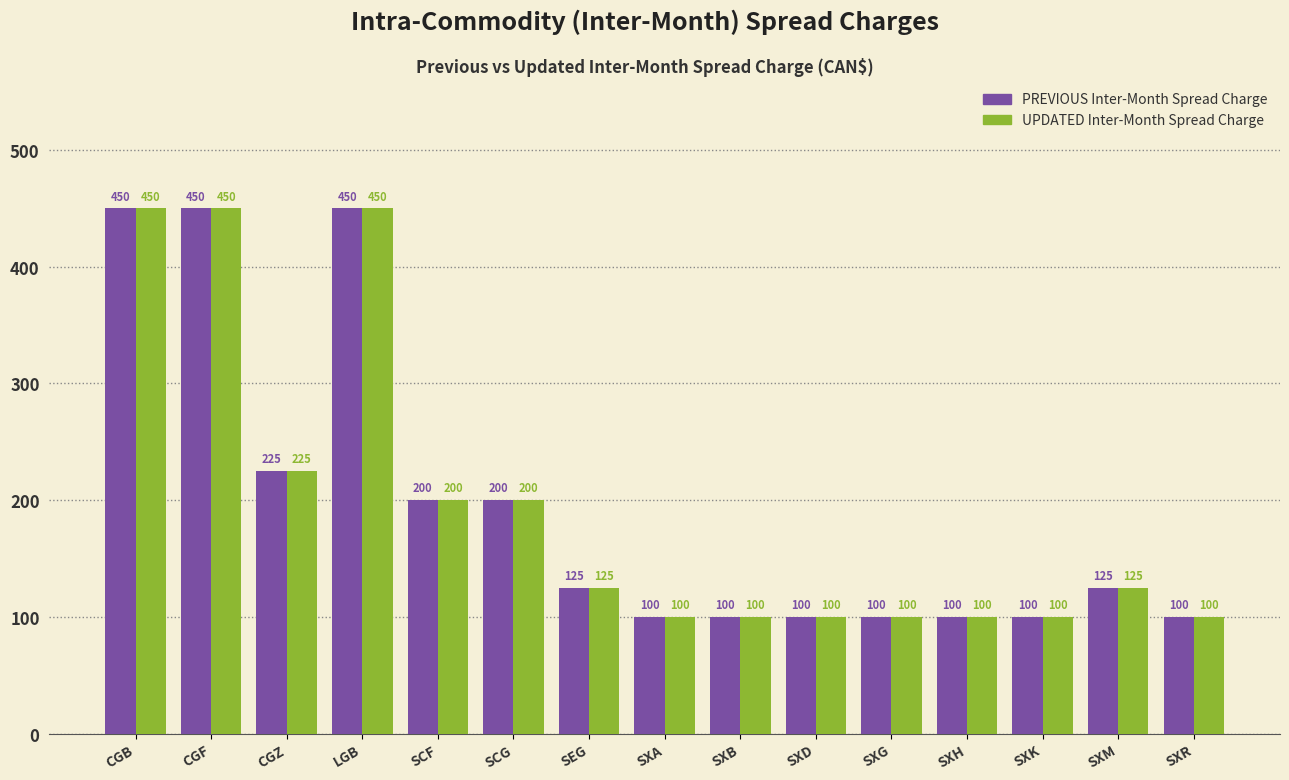

Is the value of UPDATED Inter-Month Spread Charge at CGF greater than the value of PREVIOUS Inter-Month Spread Charge at SXH?

Yes